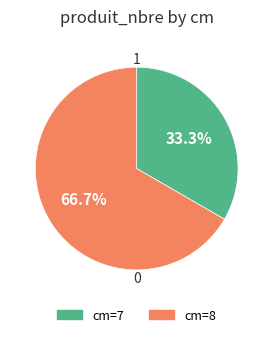

How many segments does this pie chart have?

2